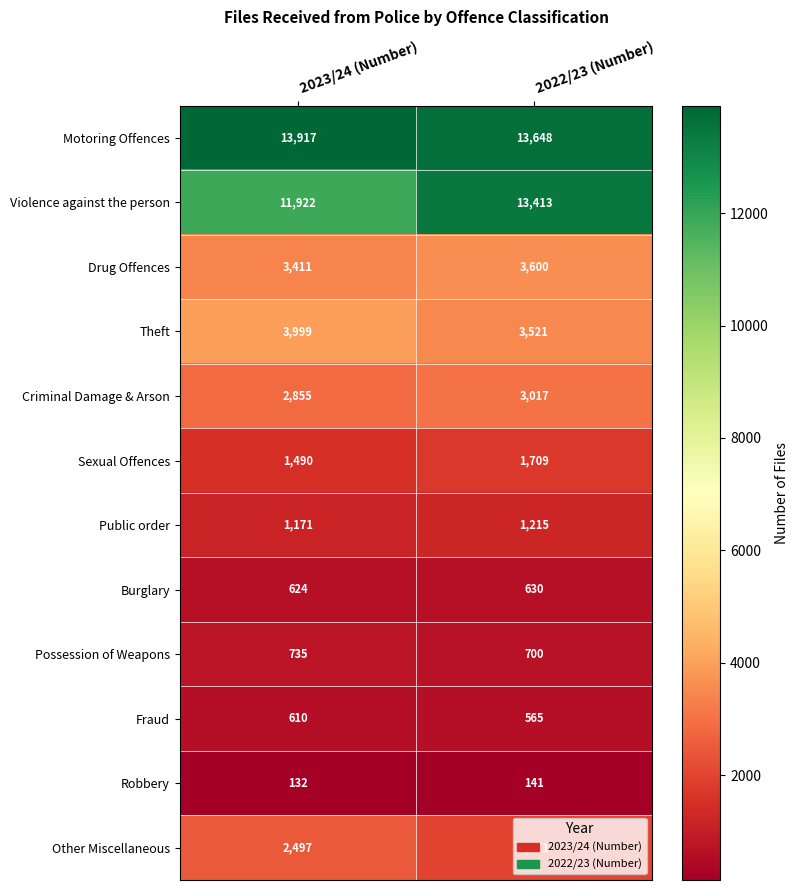

What is the total value across all series at 2022/23 (Number)?

44130